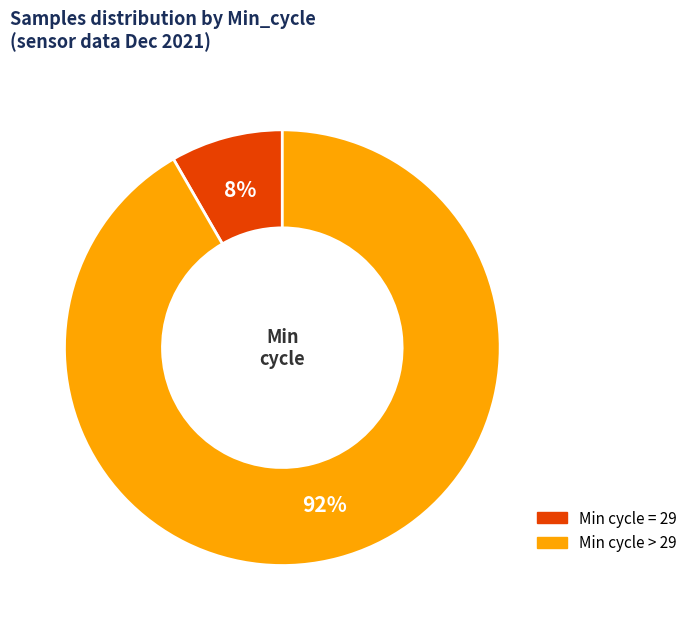

Is there a majority slice in this chart?

Yes